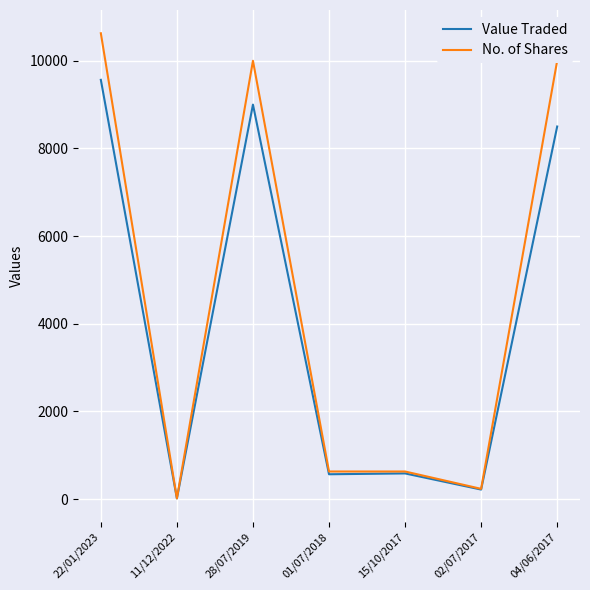

What is the maximum value shown in the chart?

10628